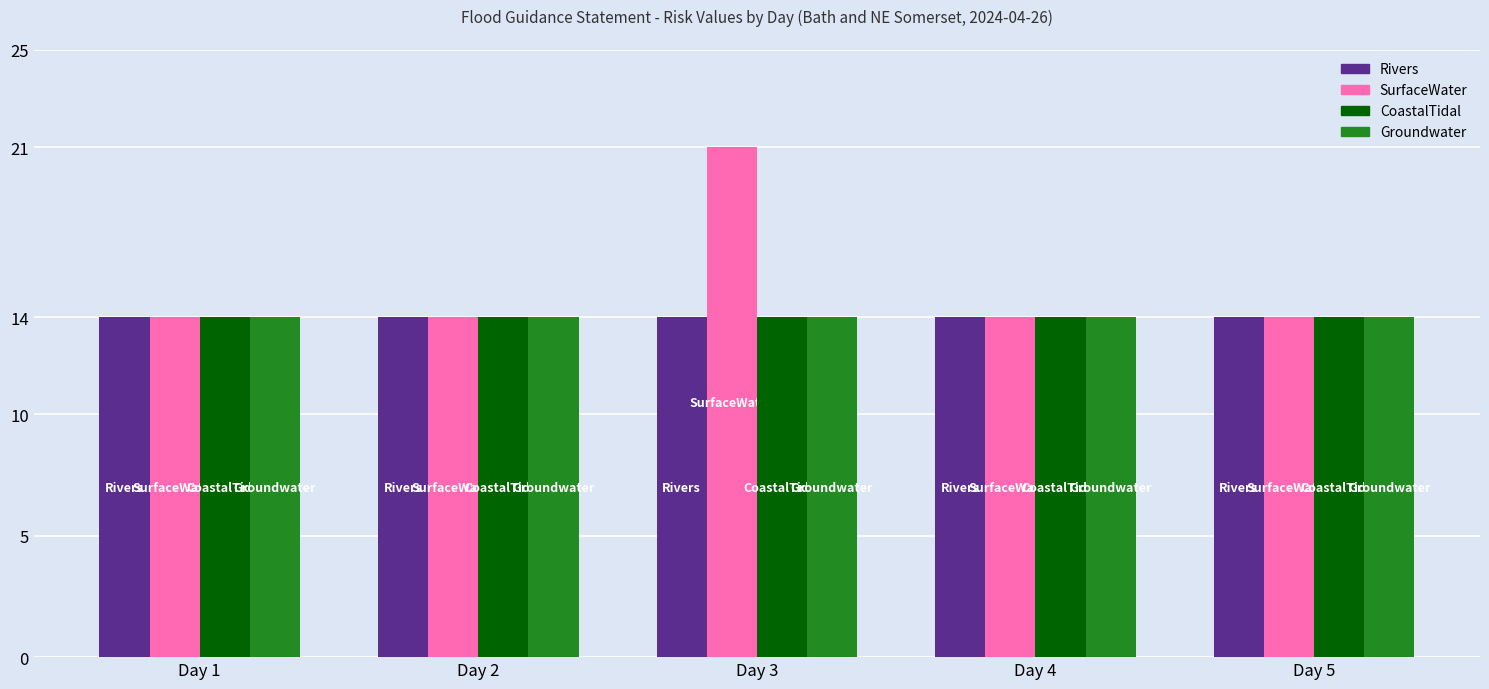

Which series changed the most between Day 3 and Day 4?

SurfaceWater